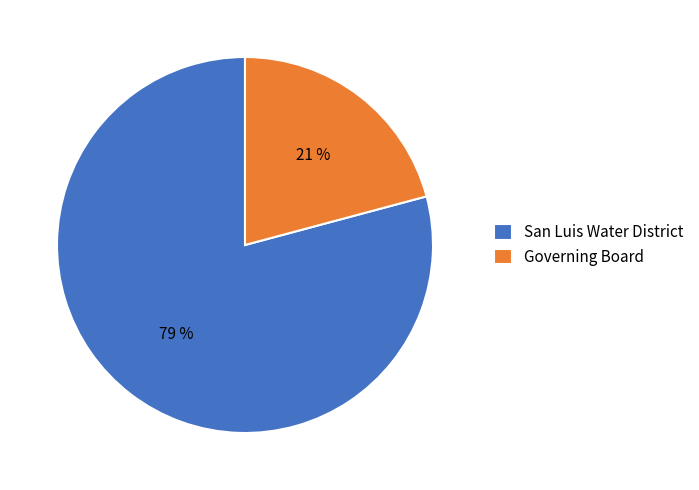

Which slice is the smallest?

Governing Board